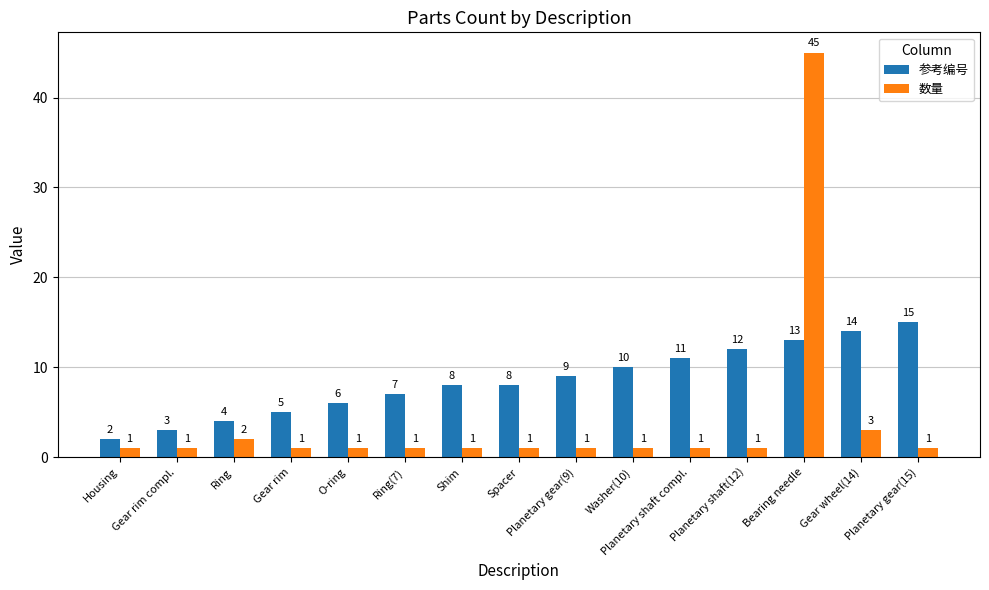

Which category has the lowest value in the 参考编号 series?

Housing